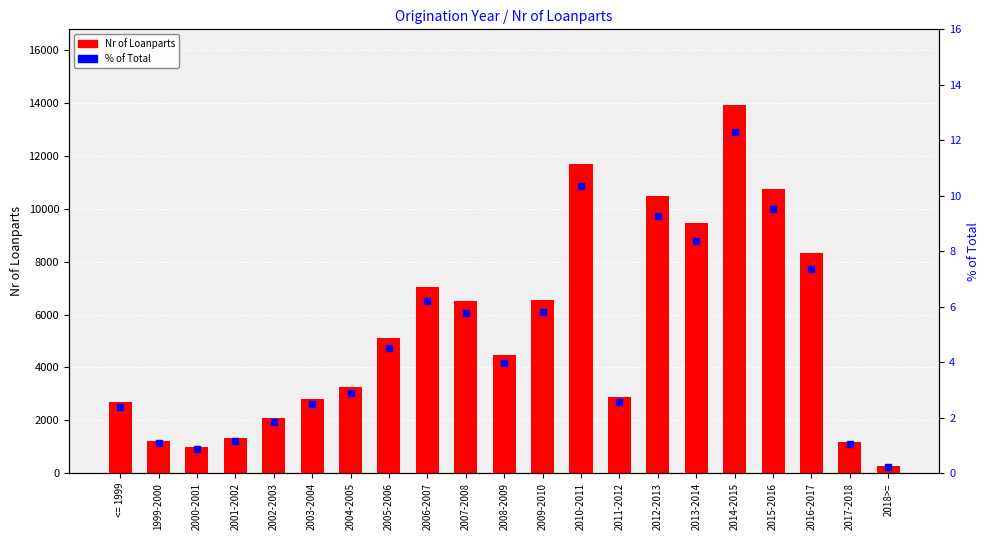

Which series contains the highest Y value?

Nr of Loanparts